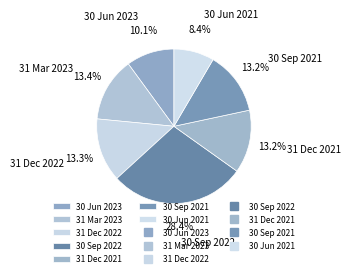

Does 31 Dec 2022 represent more than half of the total?

No